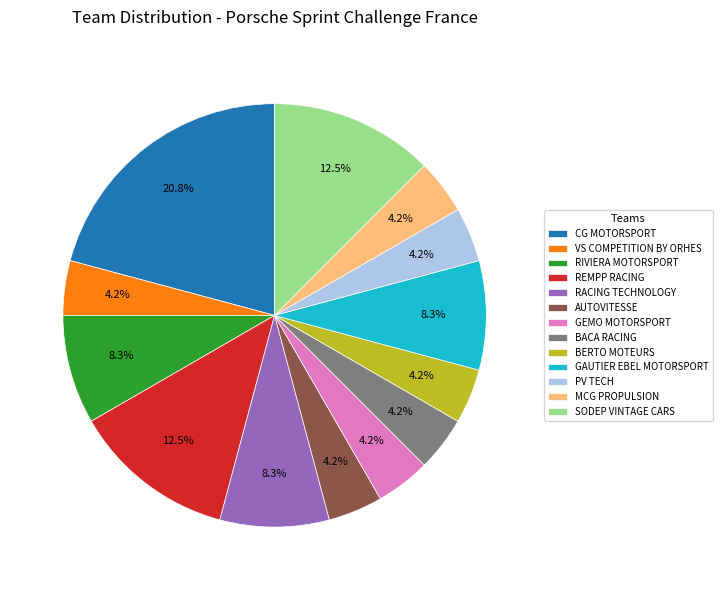

True or false: SODEP VINTAGE CARS accounts for 23% of the total.

False